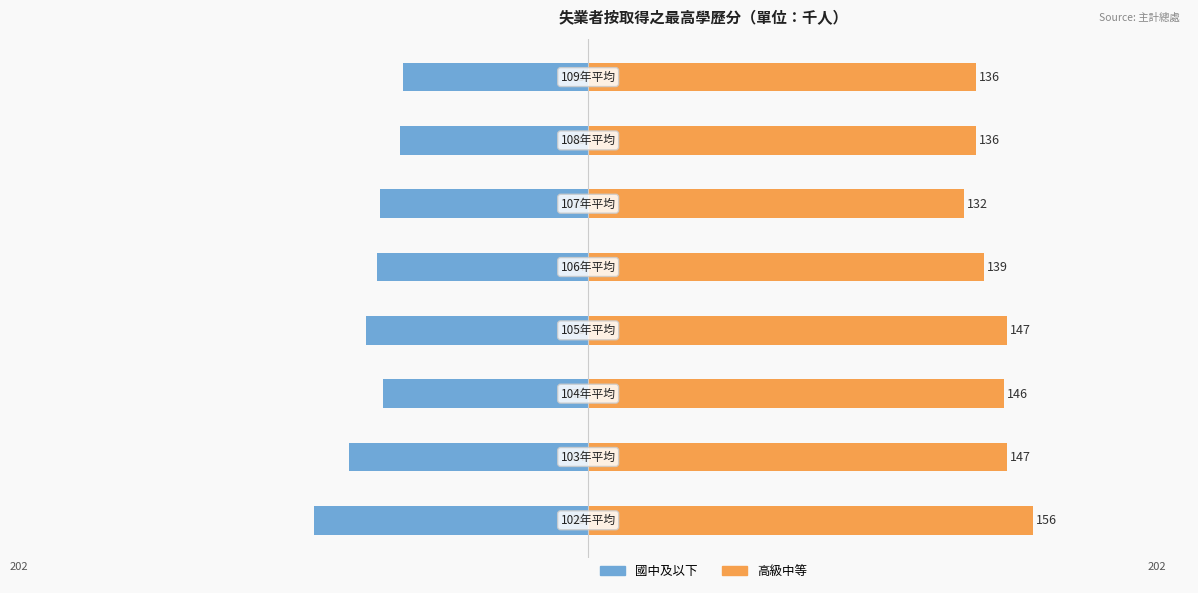

Reading left to right, what are all the values shown in this chart?

國中及以下: -96	-84	-72	-78	-74	-73	-66	-65
高級中等: 156	147	146	147	139	132	136	136